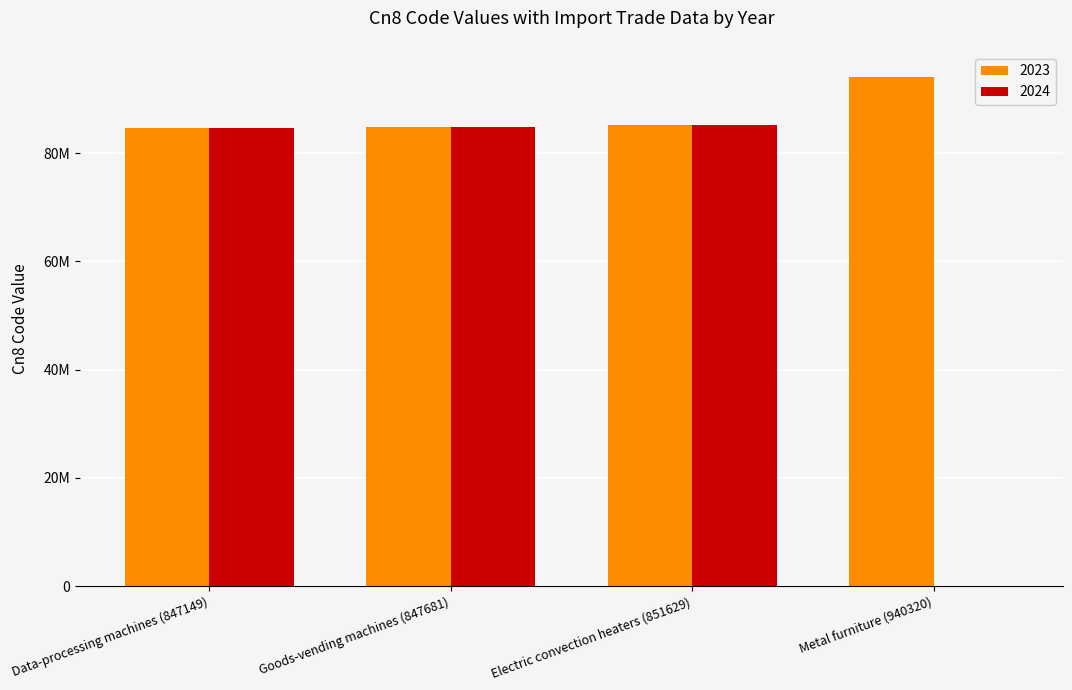

What are all the series names shown in the legend?

2023, 2024